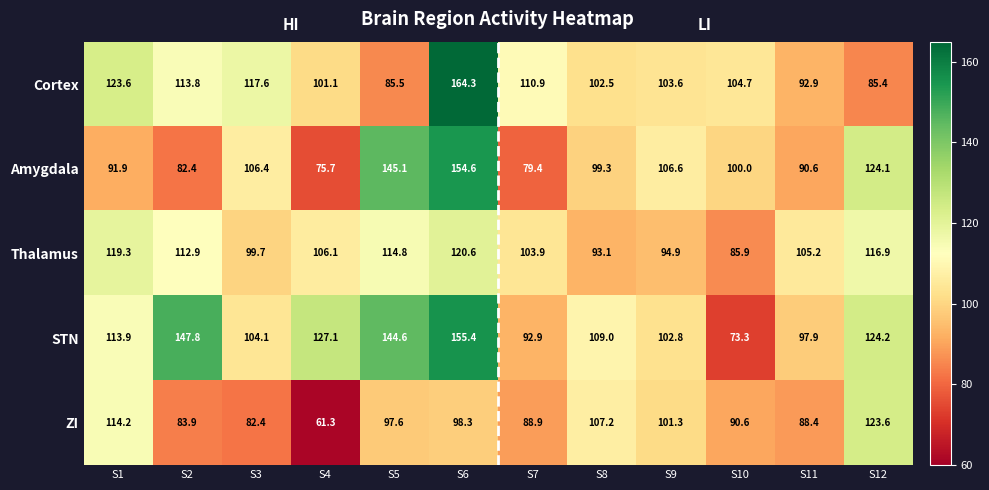

Which series changed the most between S1 and S11?

Cortex